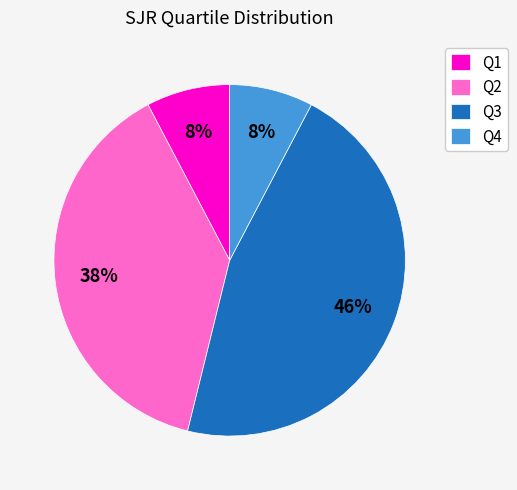

Count the number of slices in the pie.

4